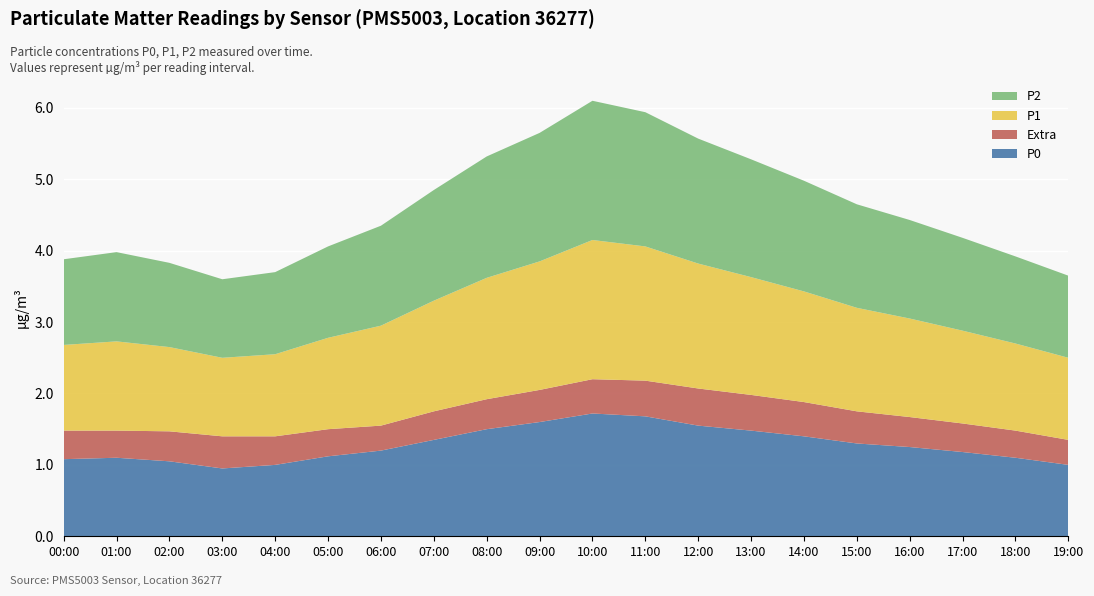

Reading left to right, what are all the values shown in this chart?

P0: 00:00=1.1	01:00=1.1	02:00=1.1	03:00=0.9	04:00=1.0	05:00=1.1	06:00=1.2	07:00=1.4	08:00=1.5	09:00=1.6	10:00=1.7	11:00=1.7	12:00=1.6	13:00=1.5	14:00=1.4	15:00=1.3	16:00=1.2	17:00=1.2	18:00=1.1	19:00=1.0
P1: 00:00=1.2	01:00=1.2	02:00=1.2	03:00=1.1	04:00=1.1	05:00=1.3	06:00=1.4	07:00=1.6	08:00=1.7	09:00=1.8	10:00=1.9	11:00=1.9	12:00=1.8	13:00=1.6	14:00=1.6	15:00=1.4	16:00=1.4	17:00=1.3	18:00=1.2	19:00=1.1
P2: 00:00=1.2	01:00=1.2	02:00=1.2	03:00=1.1	04:00=1.1	05:00=1.3	06:00=1.4	07:00=1.6	08:00=1.7	09:00=1.8	10:00=1.9	11:00=1.9	12:00=1.8	13:00=1.6	14:00=1.6	15:00=1.4	16:00=1.4	17:00=1.3	18:00=1.2	19:00=1.1
Extra: 00:00=0.4	01:00=0.4	02:00=0.4	03:00=0.5	04:00=0.4	05:00=0.4	06:00=0.3	07:00=0.4	08:00=0.4	09:00=0.5	10:00=0.5	11:00=0.5	12:00=0.5	13:00=0.5	14:00=0.5	15:00=0.5	16:00=0.4	17:00=0.4	18:00=0.4	19:00=0.3